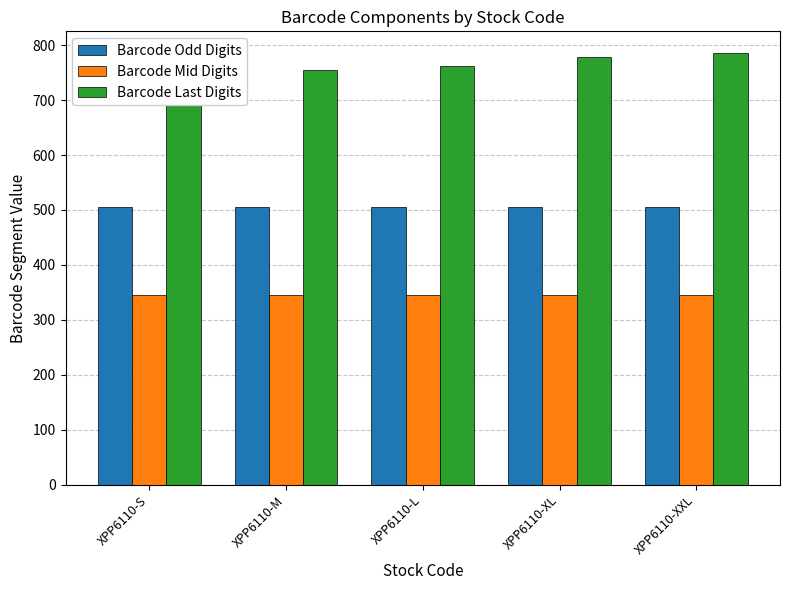

What is the label of the 1st bar from the right?

XPP6110-XXL